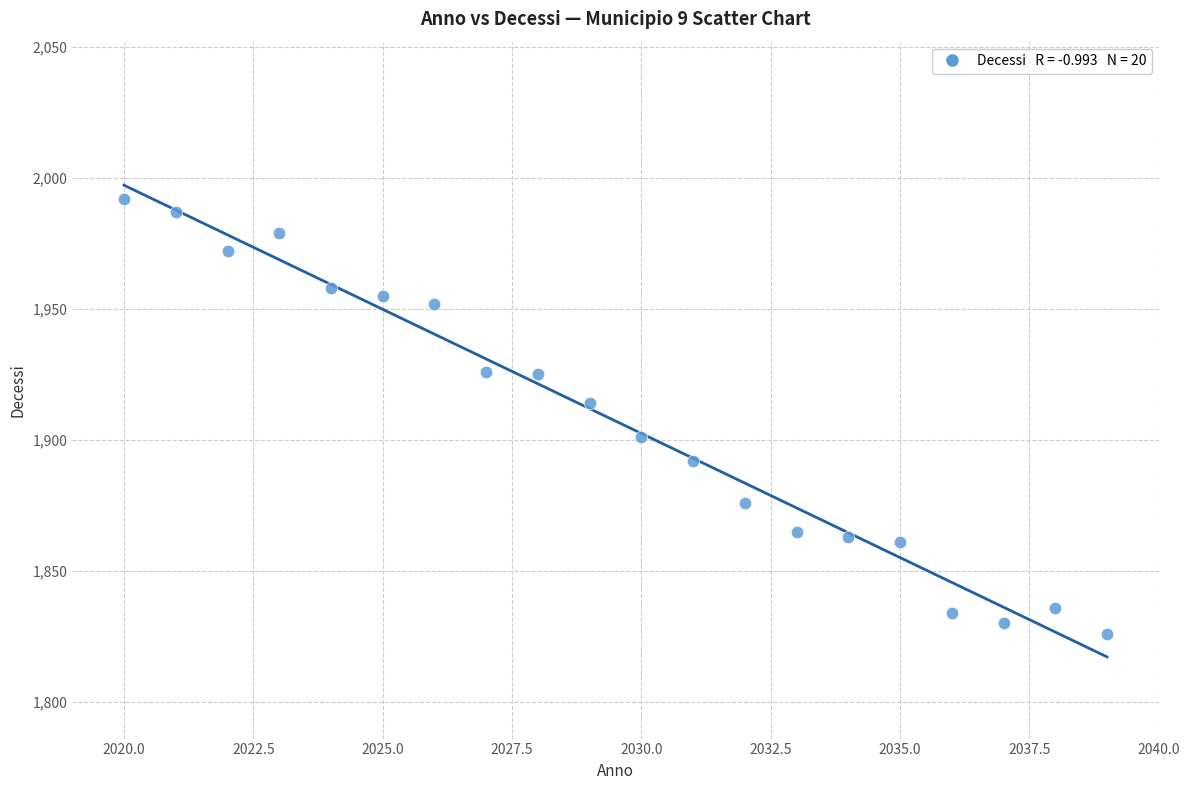

What Y value in the scatter plot is closest to 1909?

1914